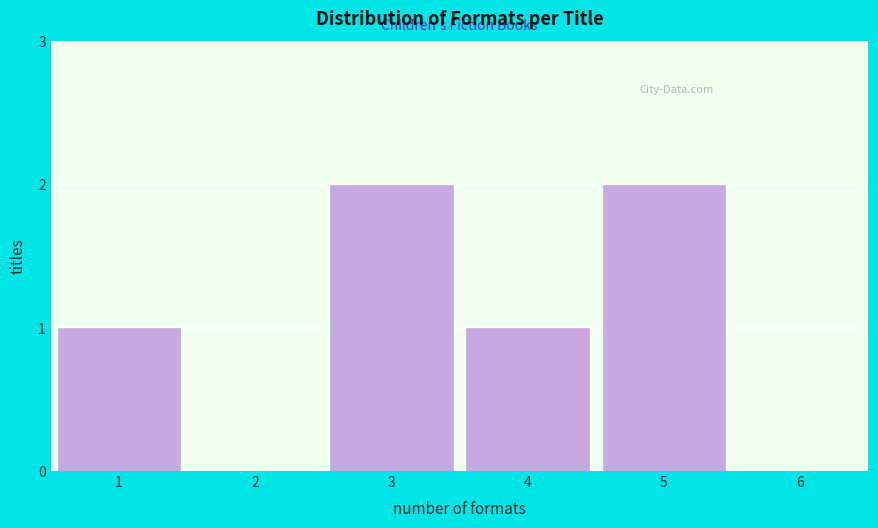

Reading left to right, extract all data points from this chart.

1=1	2=0	3=2	4=1	5=2	6=0